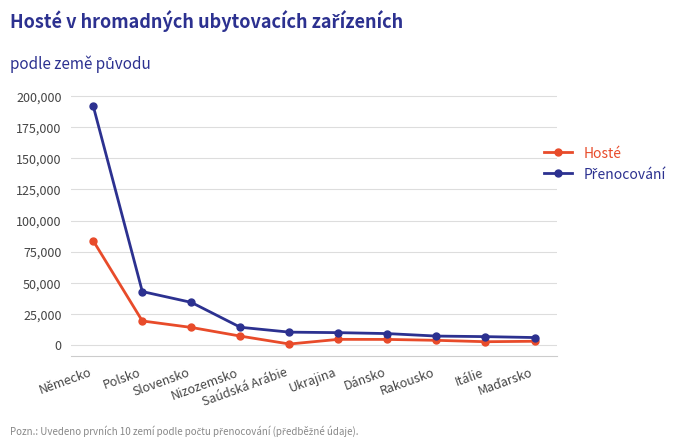

What is the maximum value for Hosté?

83654